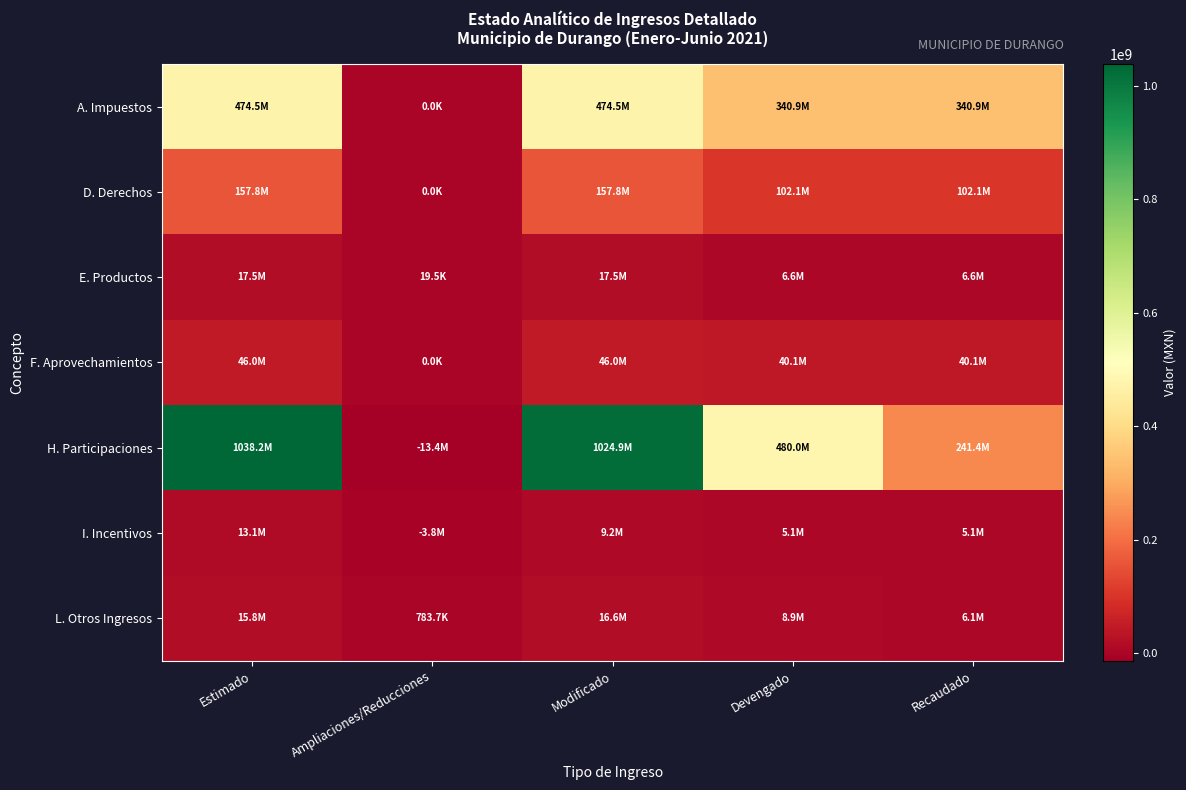

What is the total value across all series at Ampliaciones/Reducciones?

-16411291.3